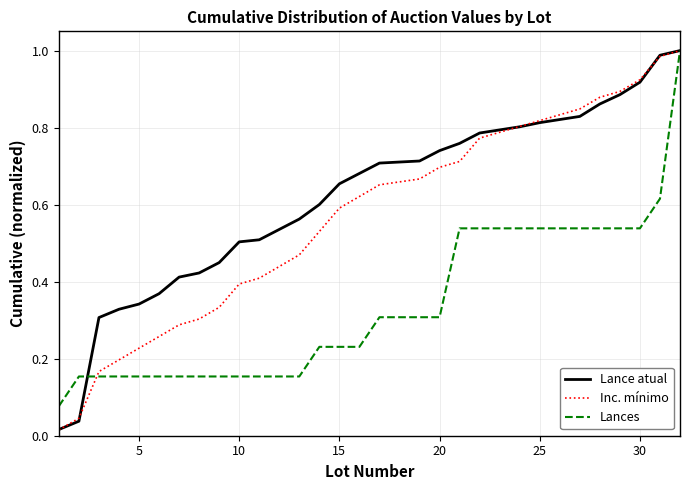

What are all the series names shown in the legend?

Lance atual, Inc. mínimo, Lances